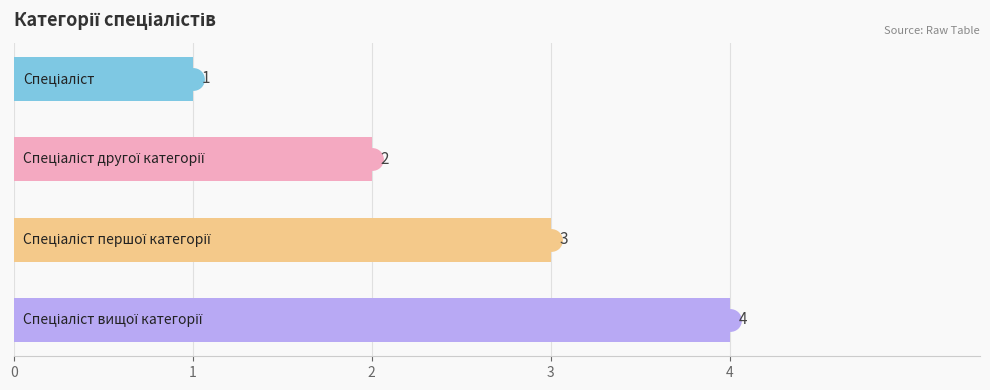

What is the difference between the maximum and minimum values?

3